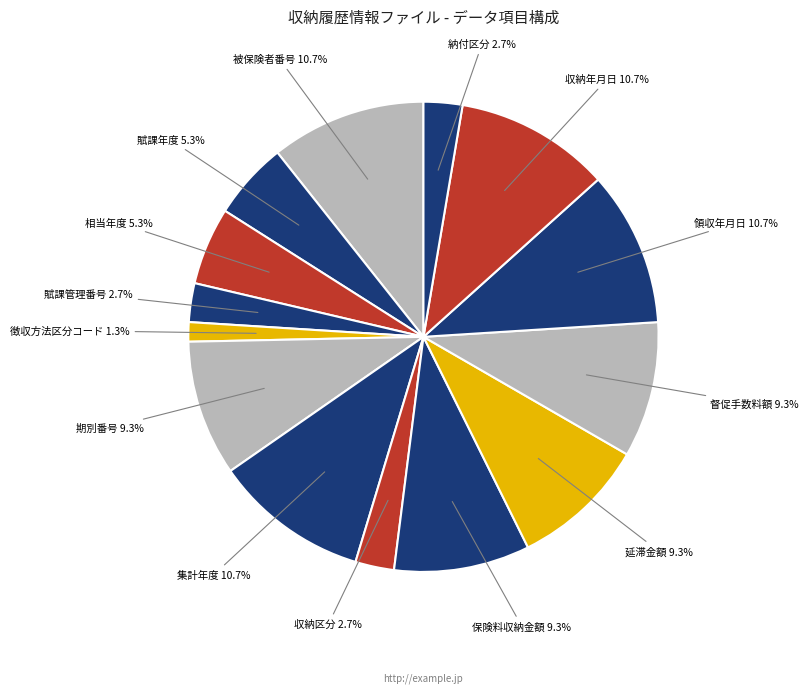

What percentage is the 収納区分 slice, to the nearest percent?

3%